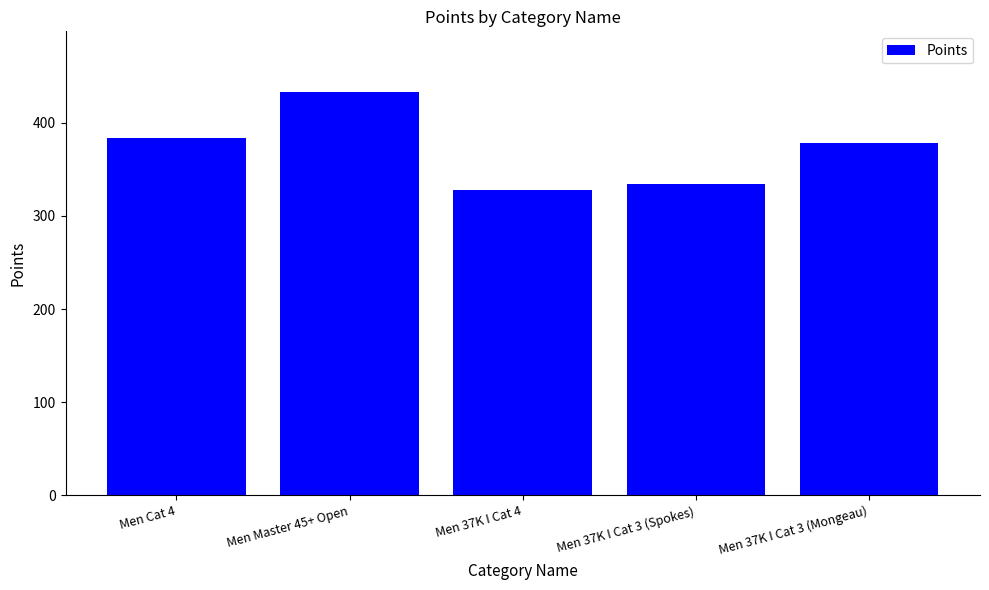

What is the smallest value displayed?

327.9